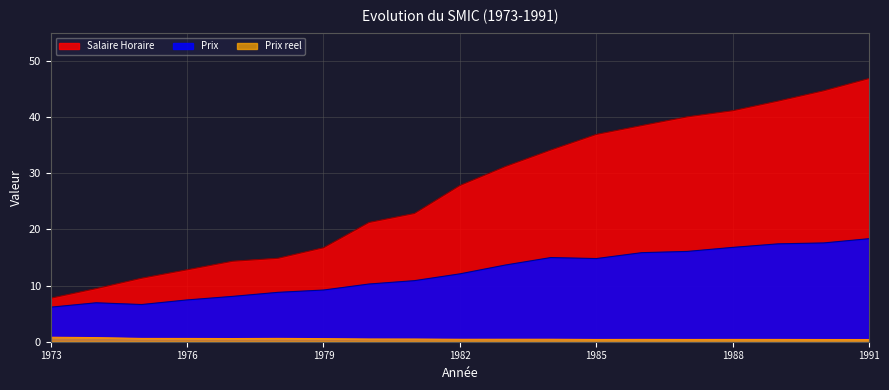

Where is the first local maximum for Prix reel?

1978